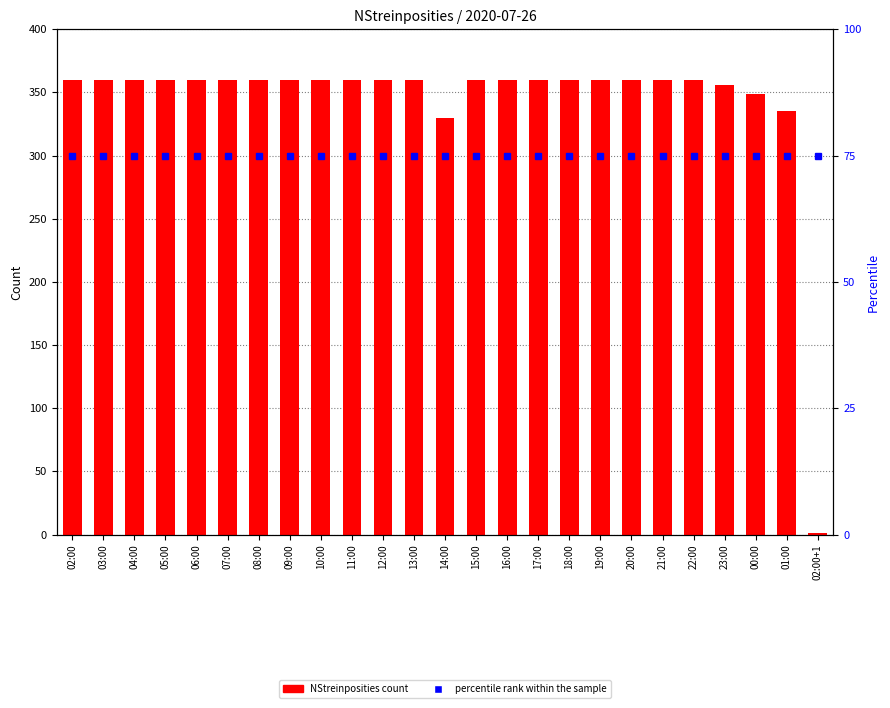

How many series are shown in this chart?

2